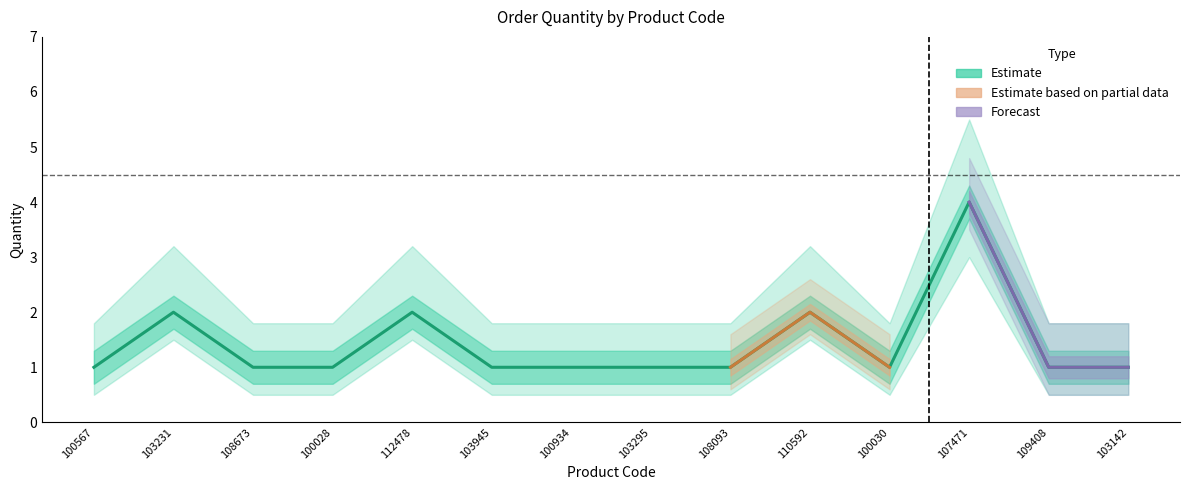

Count the number of data series in this chart.

1